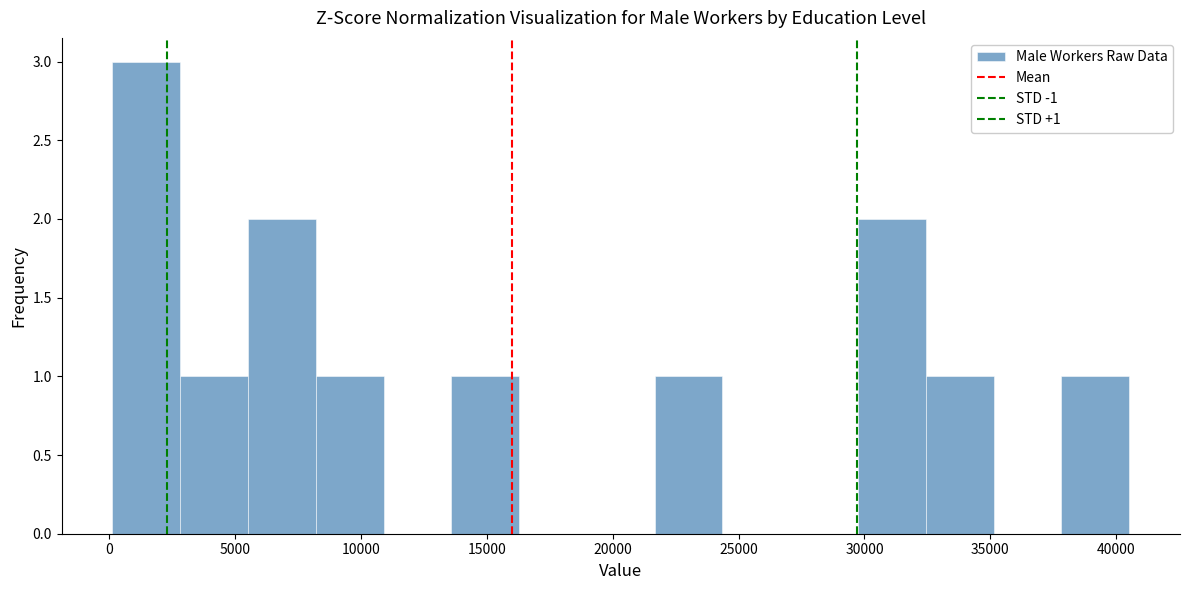

Over which range of the x-axis is the bar tallest?

0 to 3000